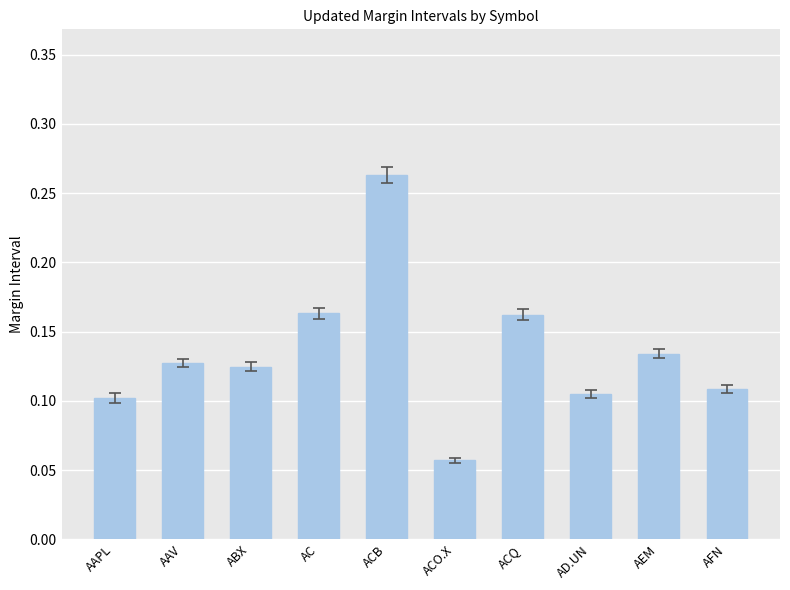

Are the bars grouped side by side (vs. stacked)?

No